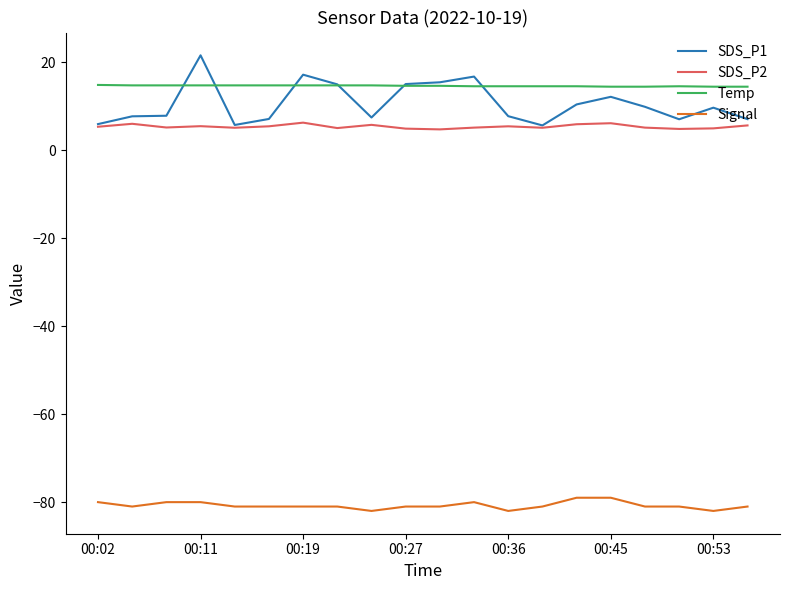

True or false: Temp and Signal cross at least once.

False